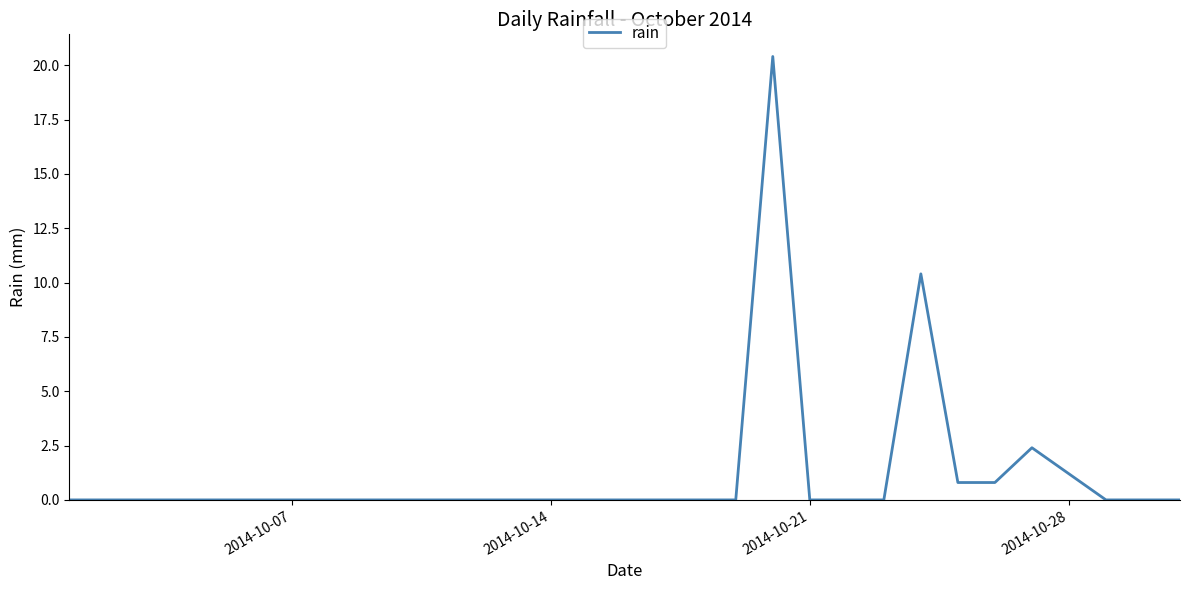

Count the number of categories in the chart.

31